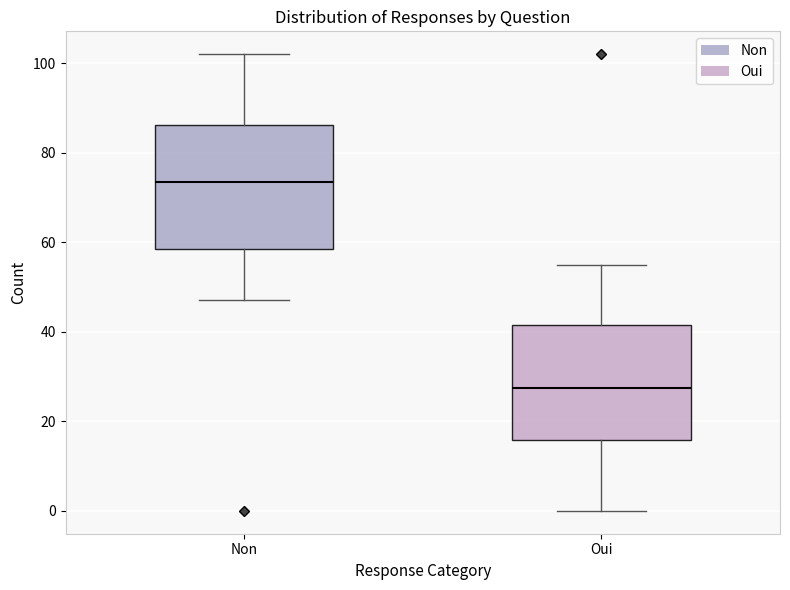

Which box's median line is the highest?

Non